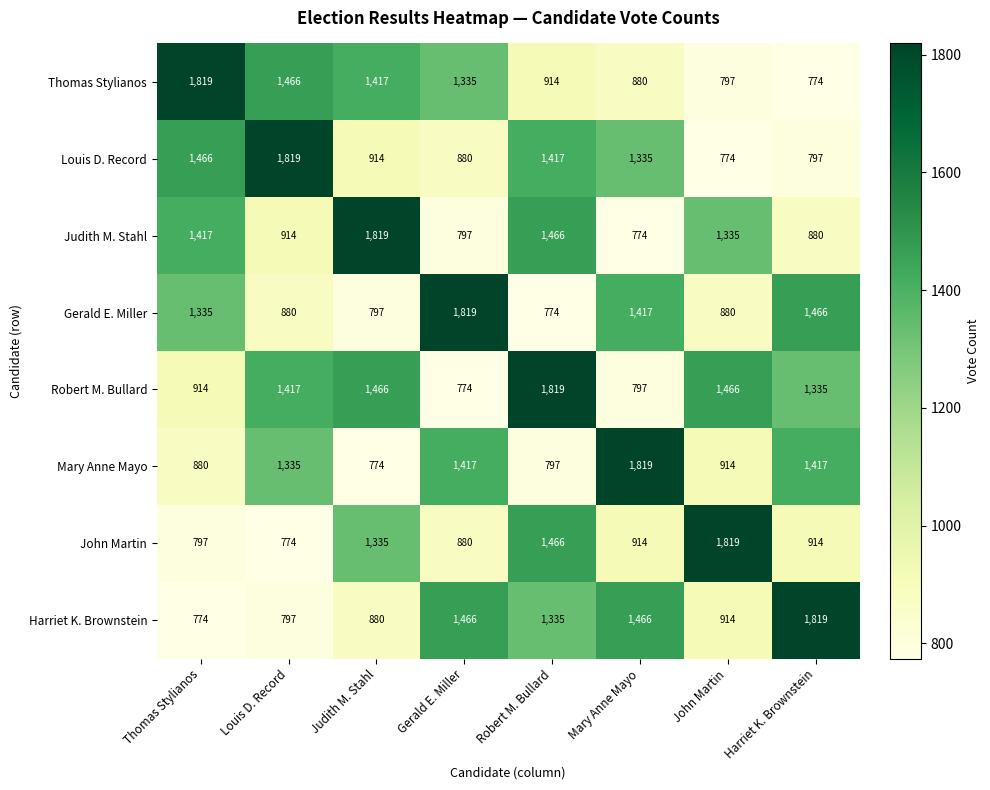

The Robert M. Bullard series shows 1819 at Robert M. Bullard. True or false?

True